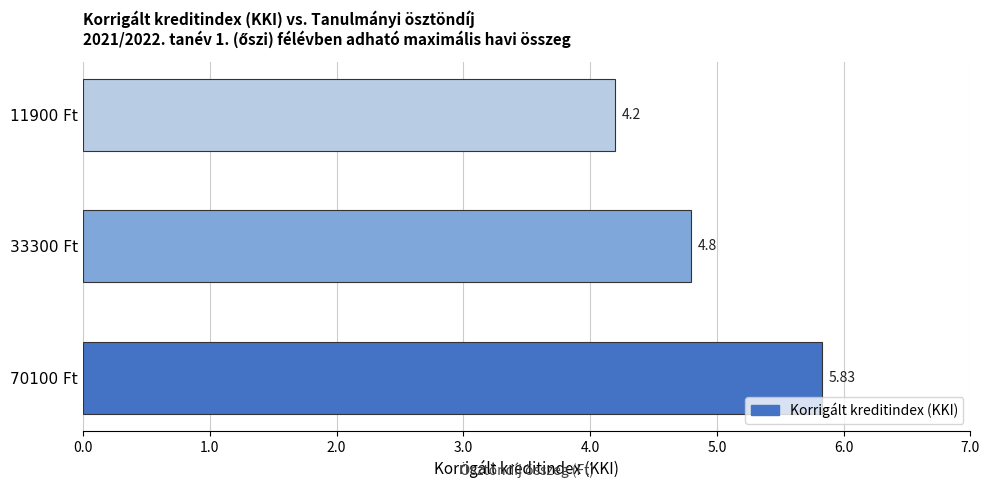

What is the smallest value displayed?

4.2